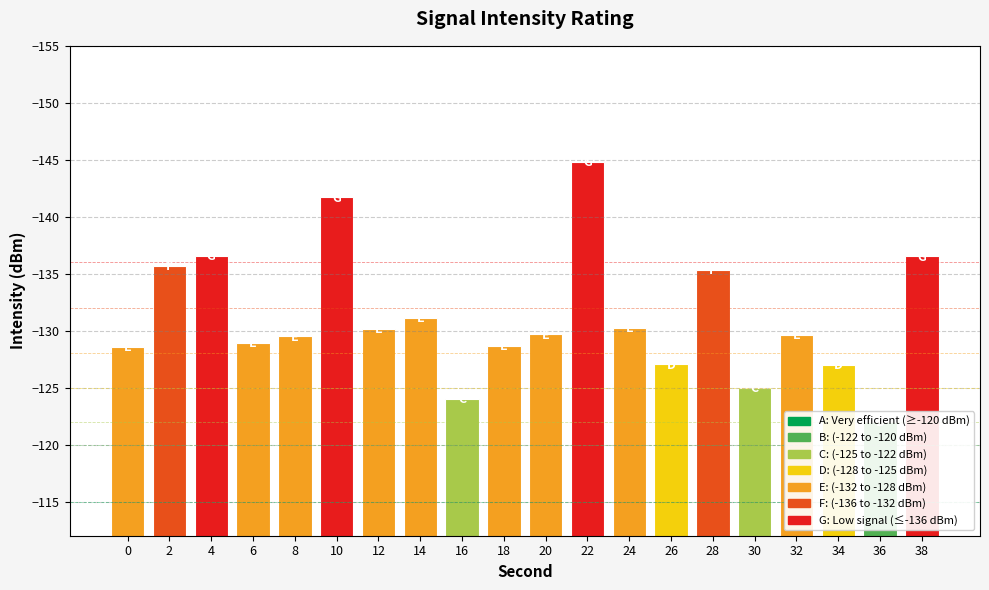

What is the greatest value displayed?

-122.0